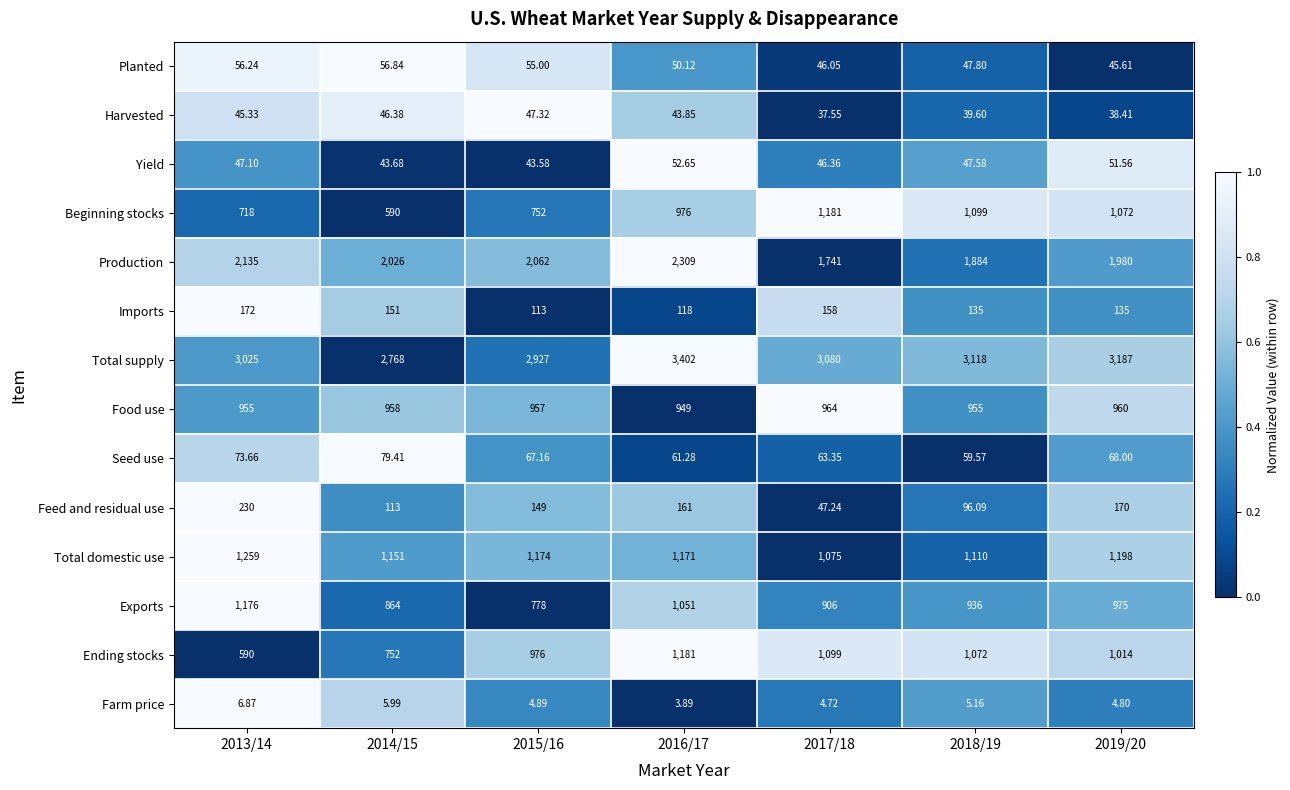

Is the value of Seed use at 2013/14 greater than the value of Production at 2016/17?

No